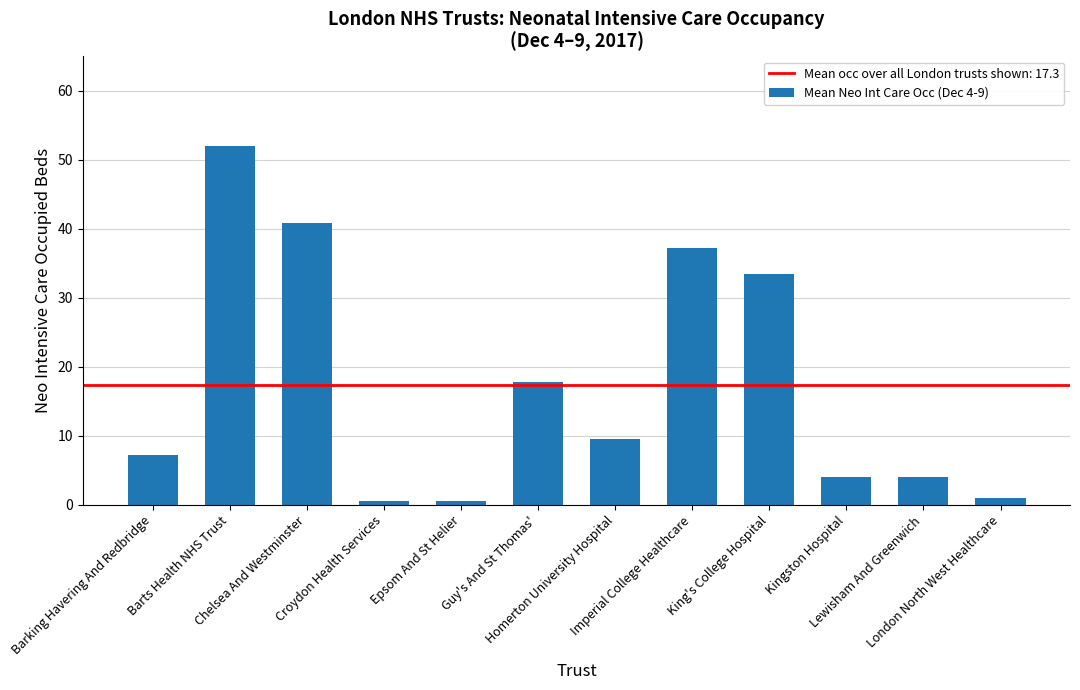

What is the sum of all values?

208.0